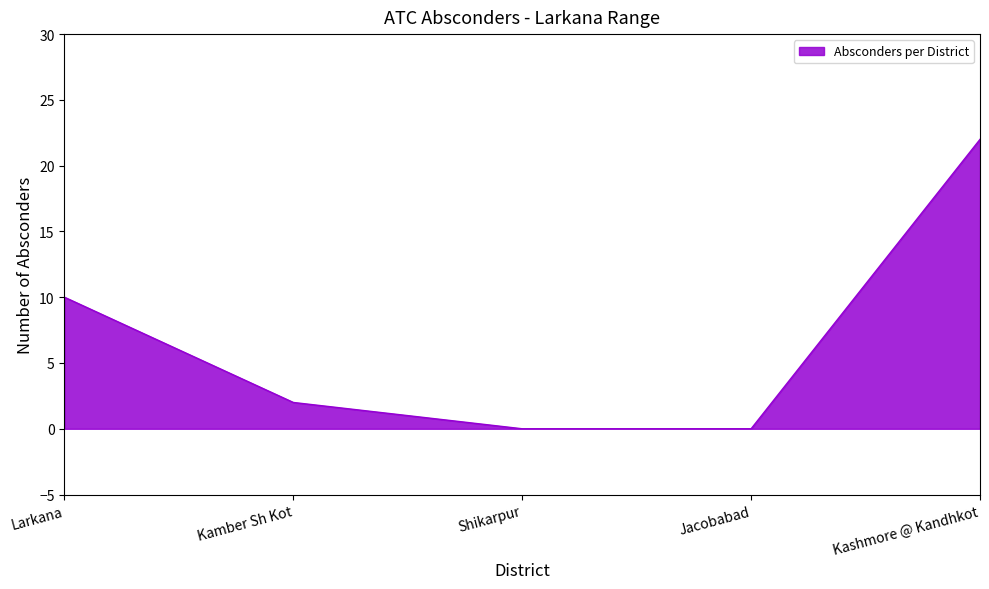

Which category has the highest value across all series?

Kashmore @ Kandhkot